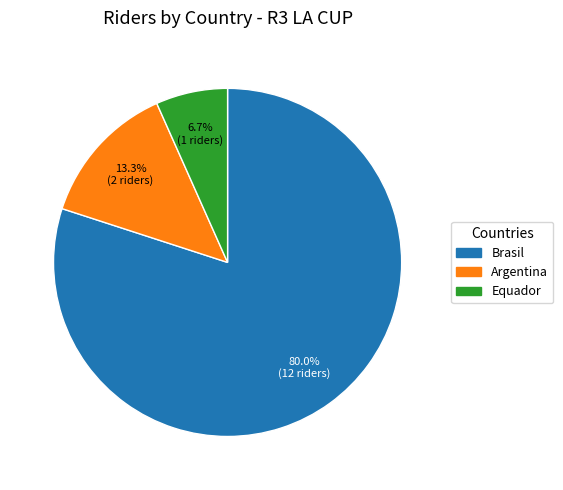

Is it true that Brasil is 80% of the pie?

True